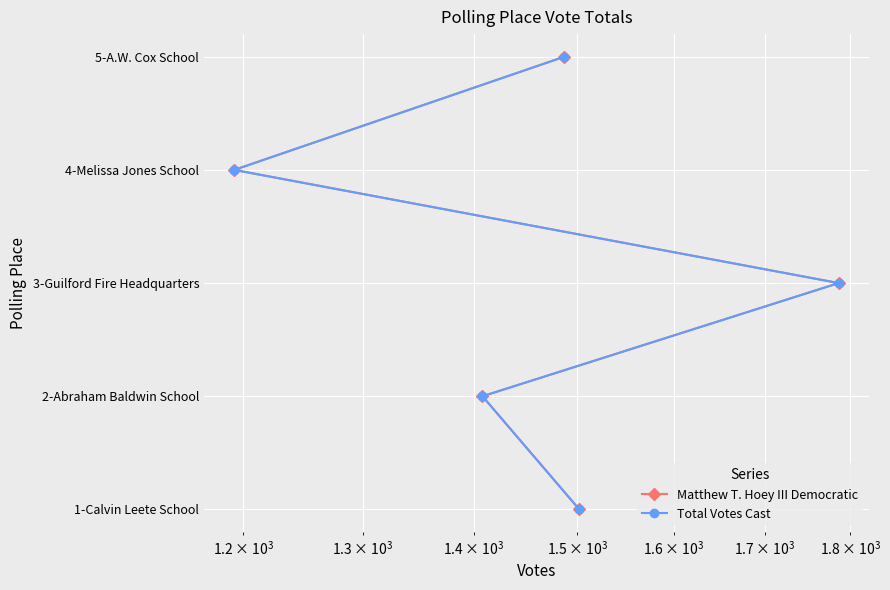

True or false: Matthew T. Hoey III Democratic has more than 0 interior local peaks.

False